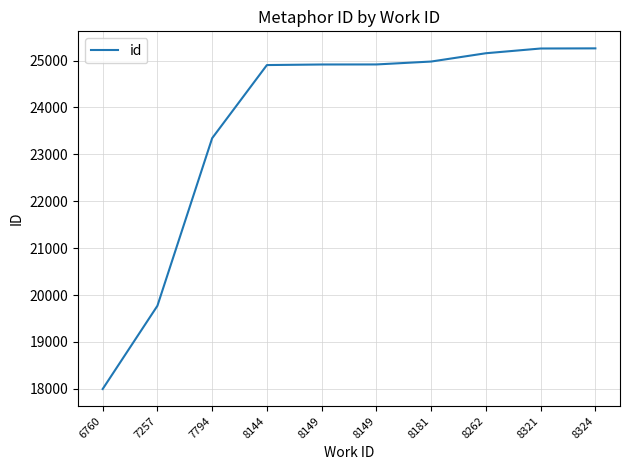

List the labels in order of value, smallest first.

6760, 7257, 7794, 8144, 8149, 8149, 8181, 8262, 8321, 8324